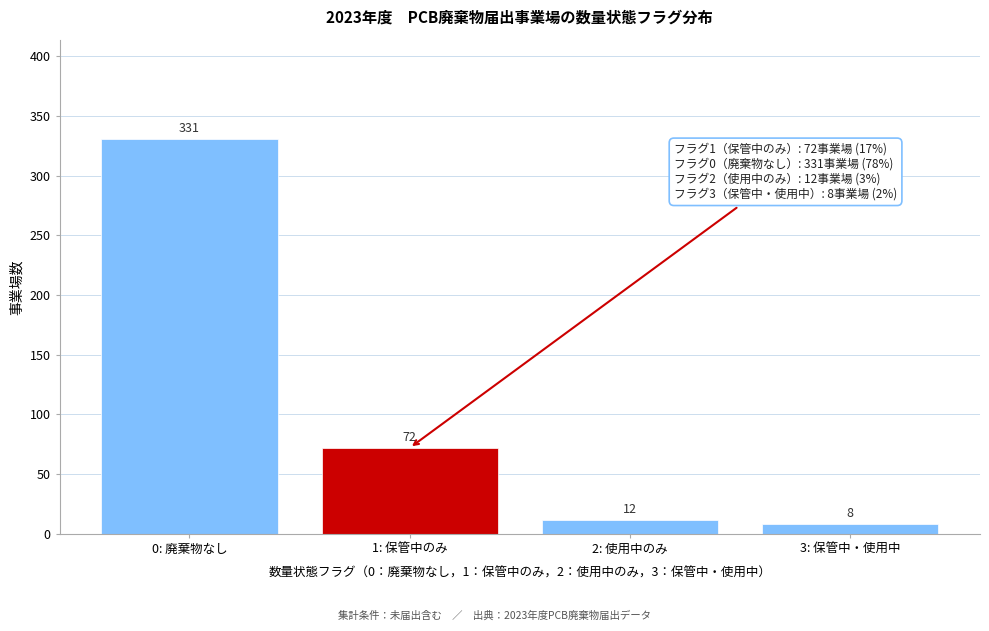

Reading left to right, list all the values displayed in this chart.

331	72	12	8